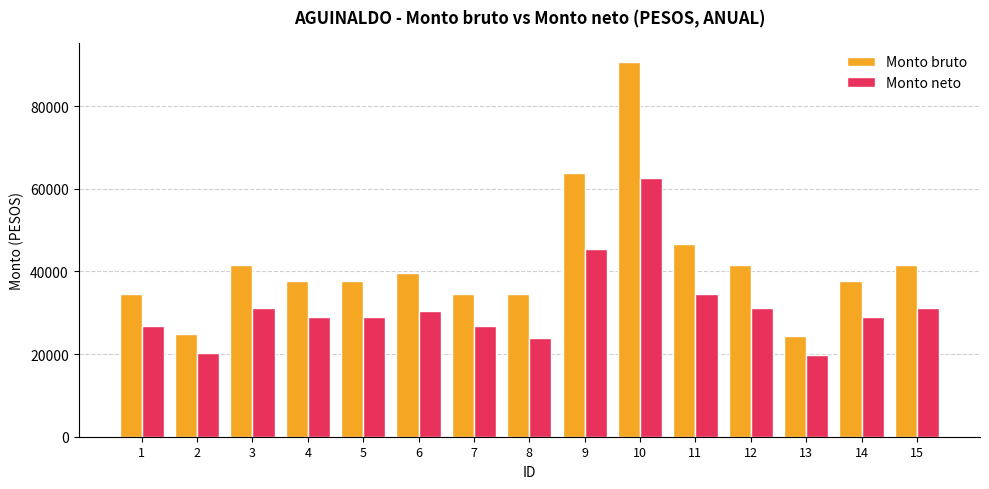

At 8, list the series in order from smallest to largest.

Monto neto, Monto bruto